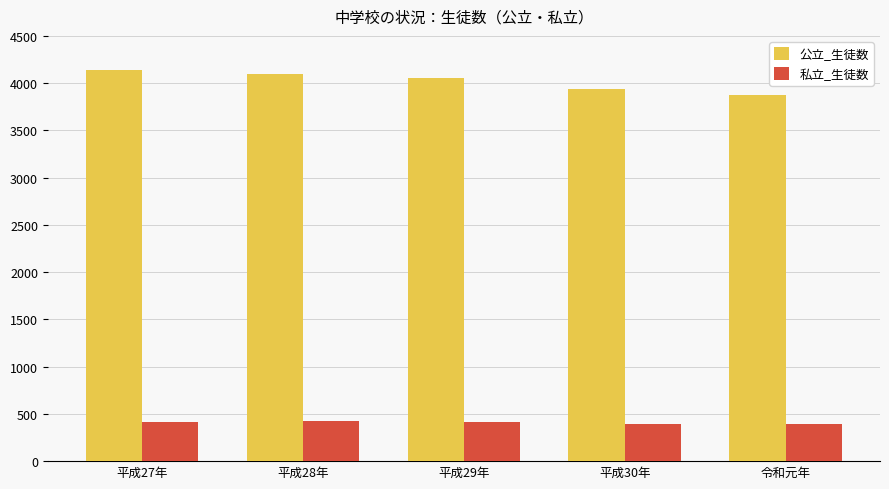

Does the chart contain stacked bars?

No